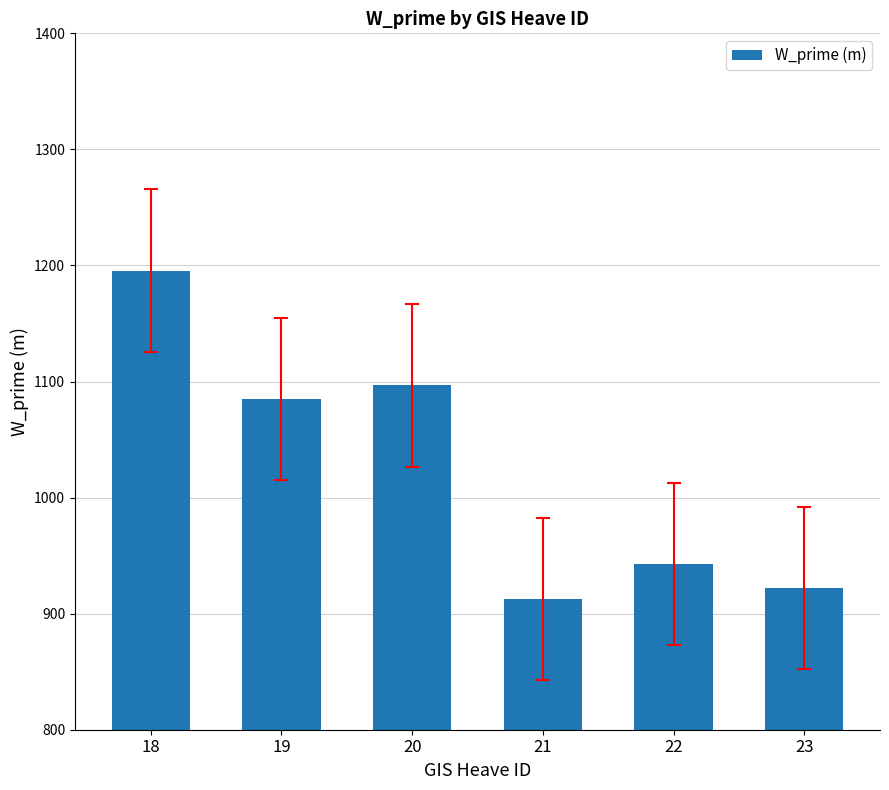

Does the chart contain stacked bars?

No